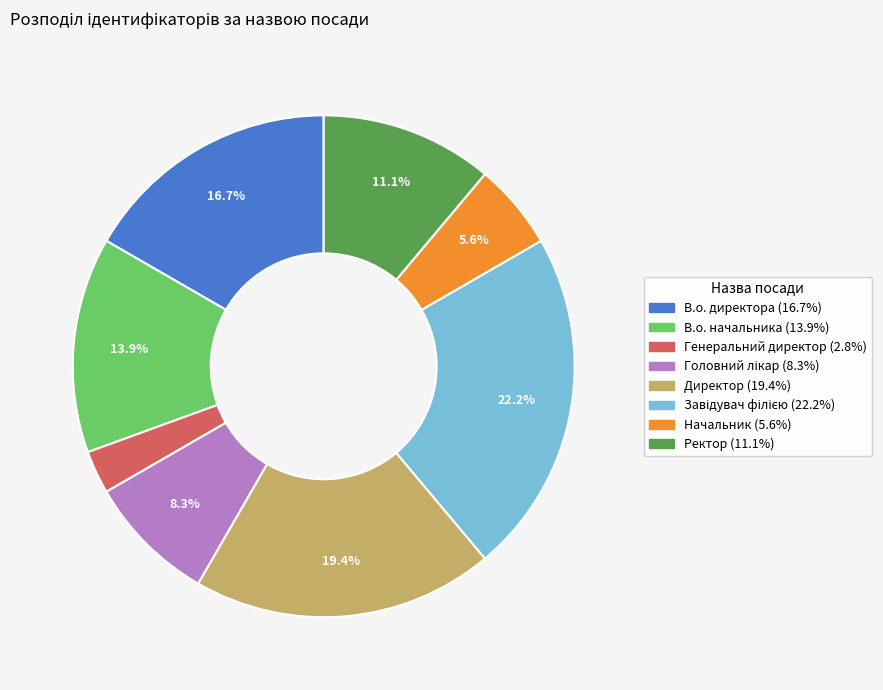

Is there a majority slice in this chart?

No